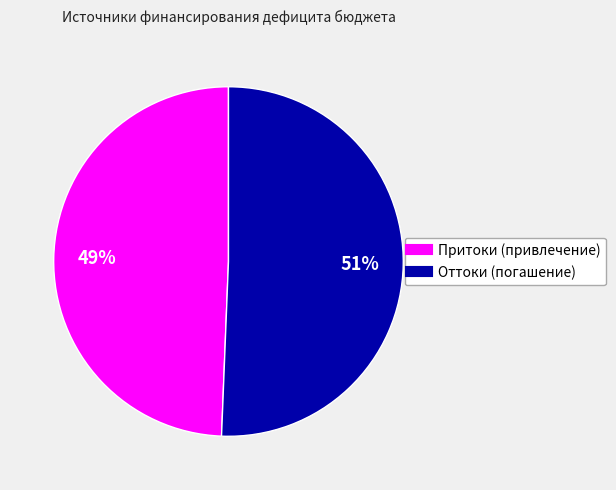

Is there any slice that represents more than half of the pie?

Yes